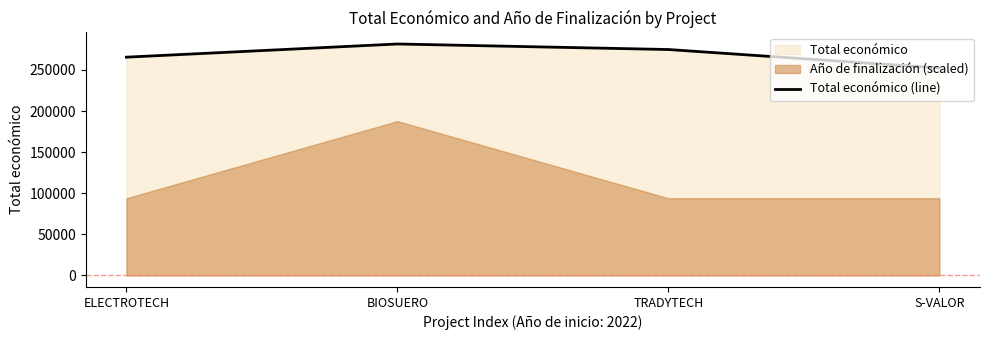

Reading left to right, what are all the values shown in this chart?

ELECTROTECH=265587	BIOSUERO=281639	TRADYTECH=274899	S-VALOR=252456